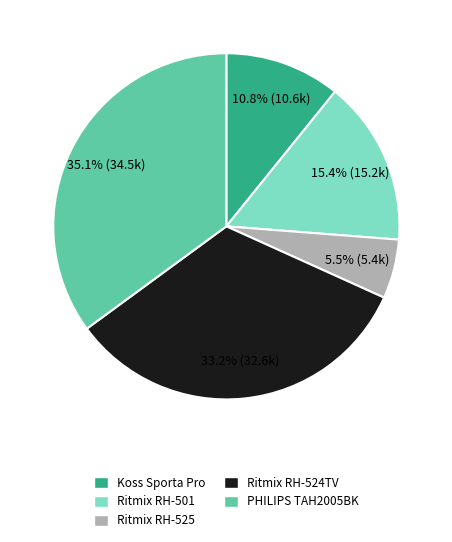

Rank the categories by value from highest to lowest.

PHILIPS TAH2005BK, Ritmix RH-524TV, Ritmix RH-501, Koss Sporta Pro, Ritmix RH-525